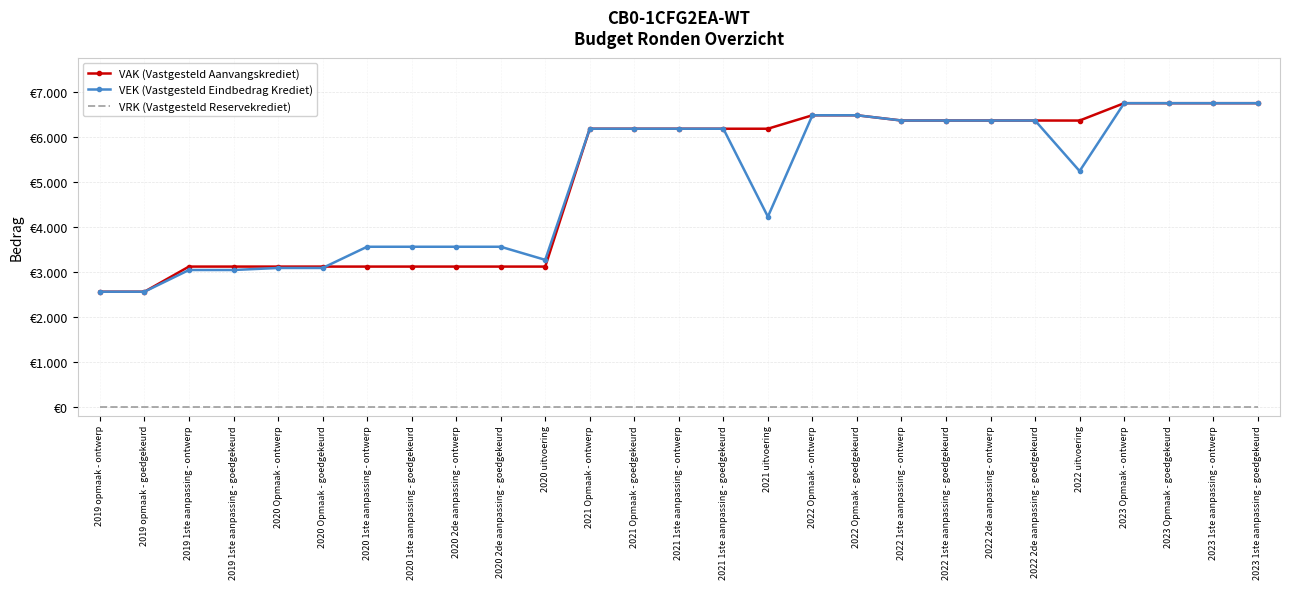

Rank the series at 2020 2de aanpassing - ontwerp from lowest to highest value.

VRK (Vastgesteld Reservekrediet), VAK (Vastgesteld Aanvangskrediet), VEK (Vastgesteld Eindbedrag Krediet)